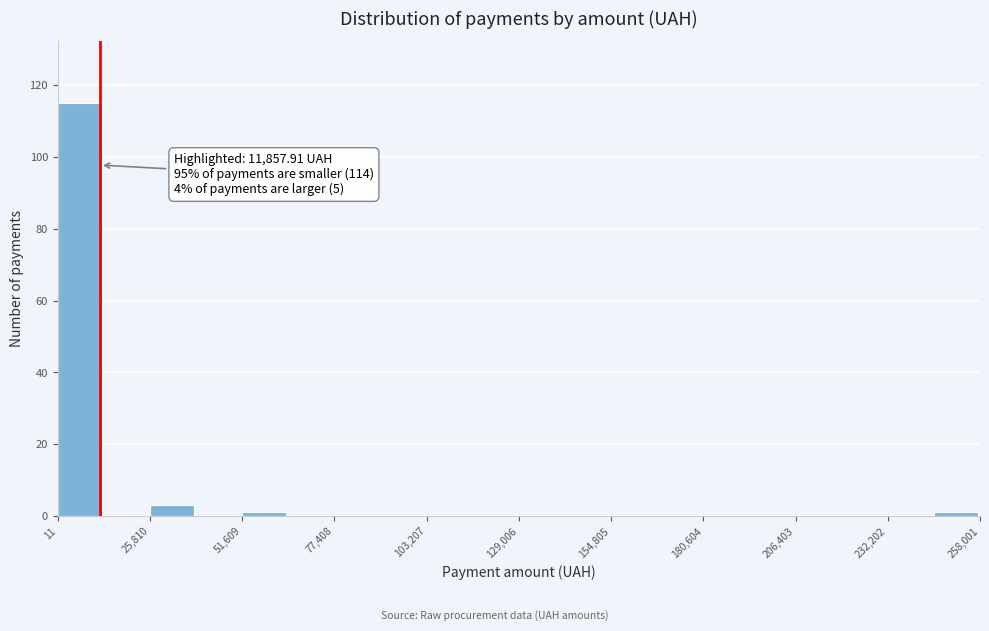

Around what value on the x-axis is the tallest bar? Give the approximate position of its centre, as read against the axis.

5000